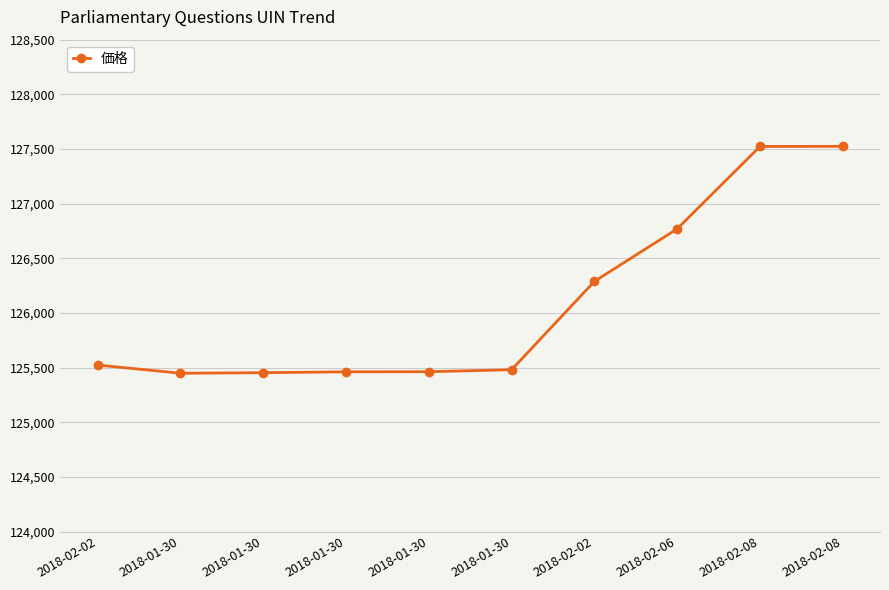

How many data points are less than 125523?

5